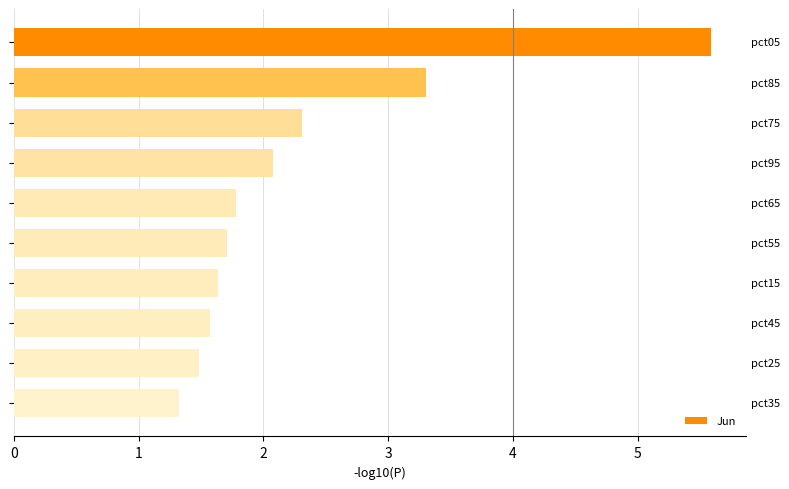

What is the difference between the second highest and second lowest values?

1.8